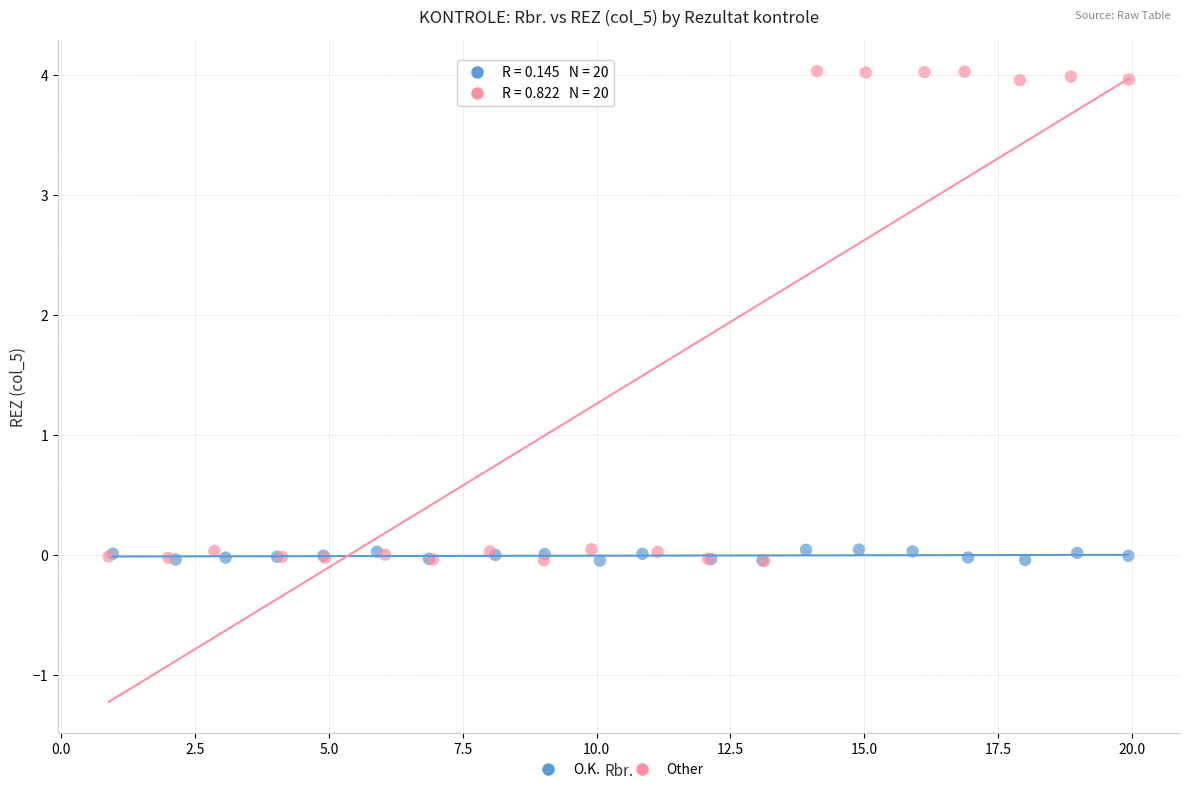

Which series has the widest spread of Y values?

Other